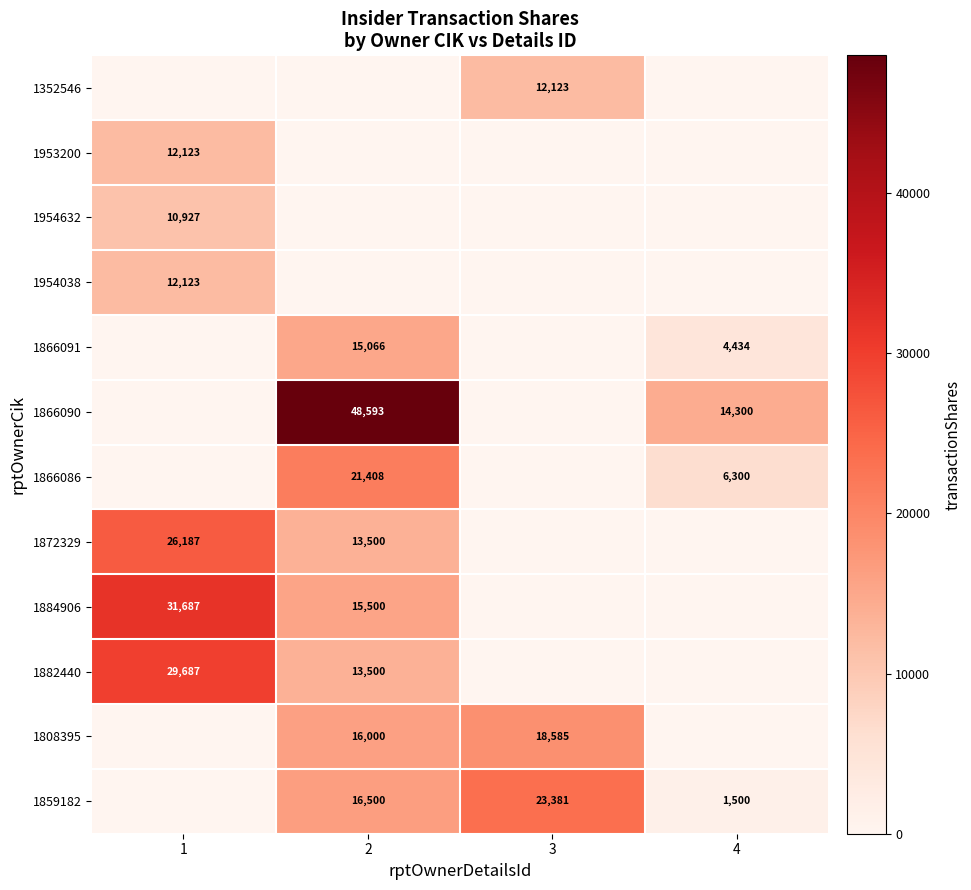

The 1866086 series shows 9949 at 4. True or false?

False